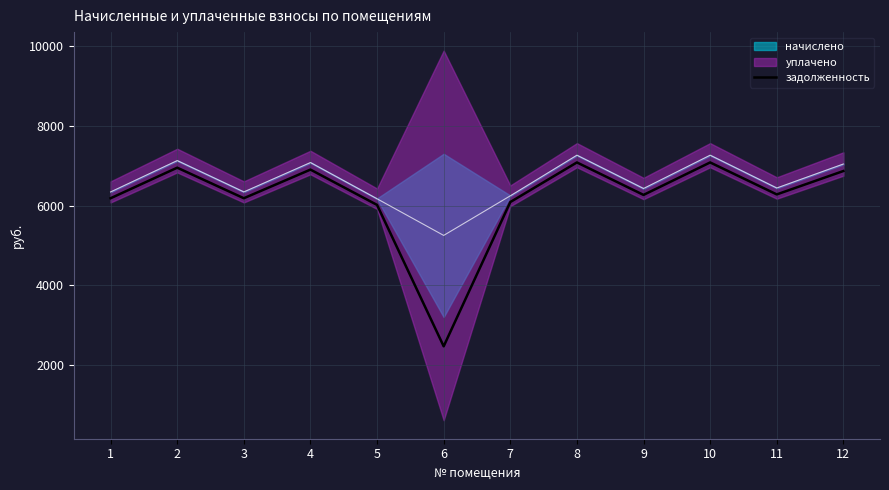

What is the sum of all values?

74374.2